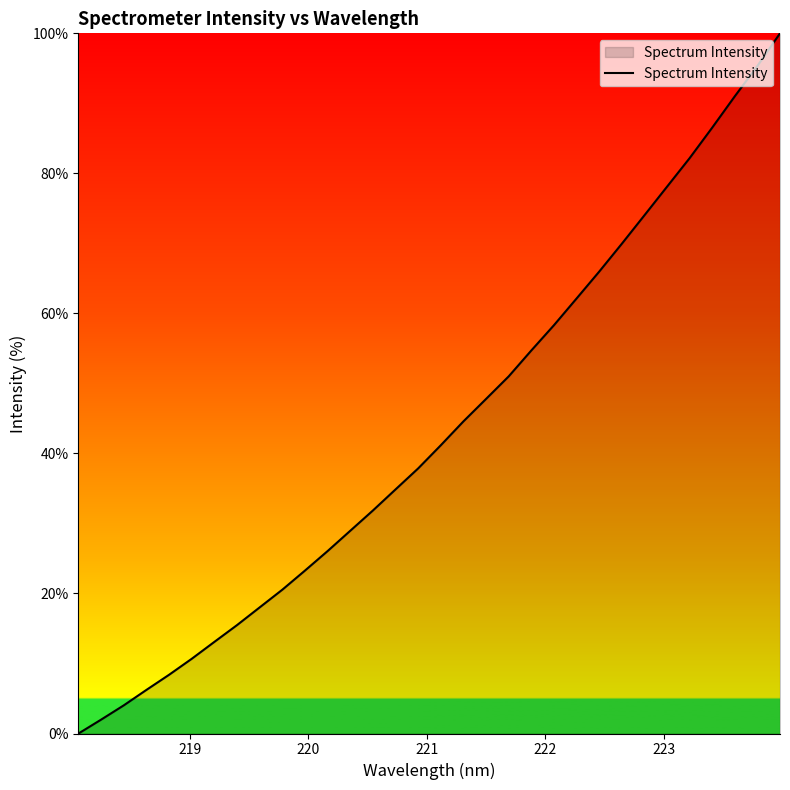

What is the difference between the second highest and minimum values?

95.3